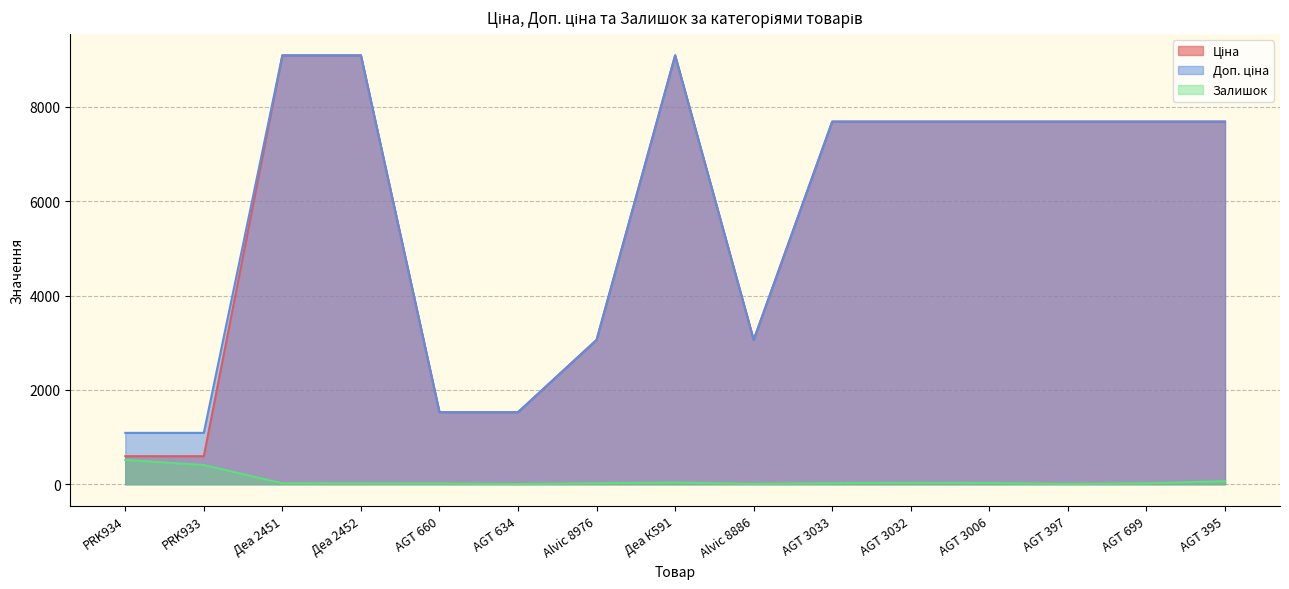

In Доп. ціна, how many points are higher than both neighbors (excluding endpoints)?

1